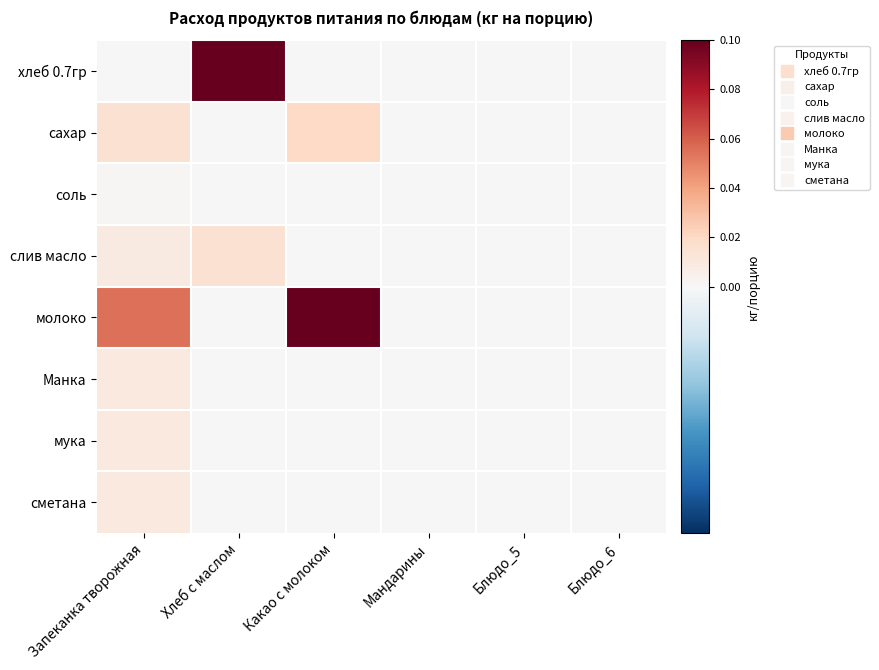

Which has a higher value, Мандарины or Блюдо_6?

Мандарины